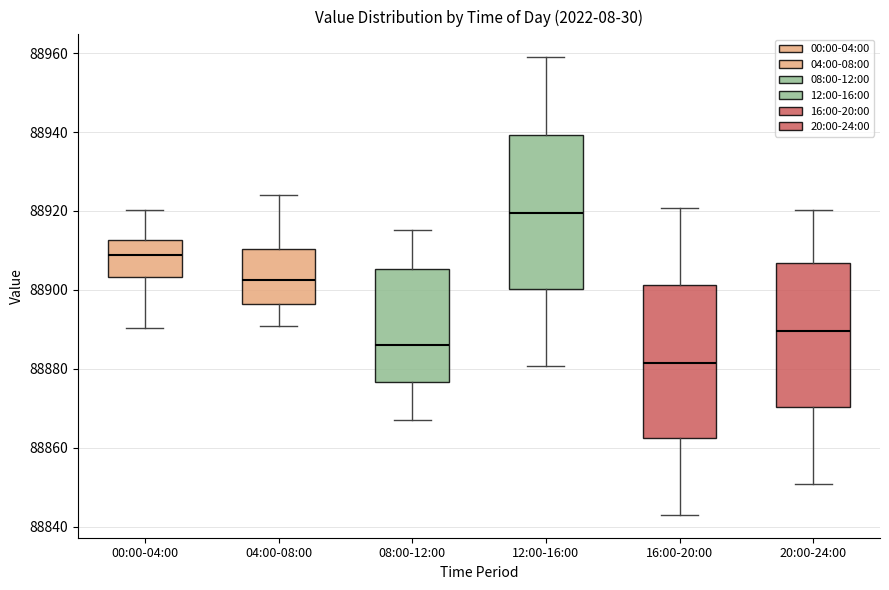

Where does the median line of the box for 04:00-08:00 sit on the y-axis? The values are not printed on the chart, so give them approximately, as read against the axis.

88902